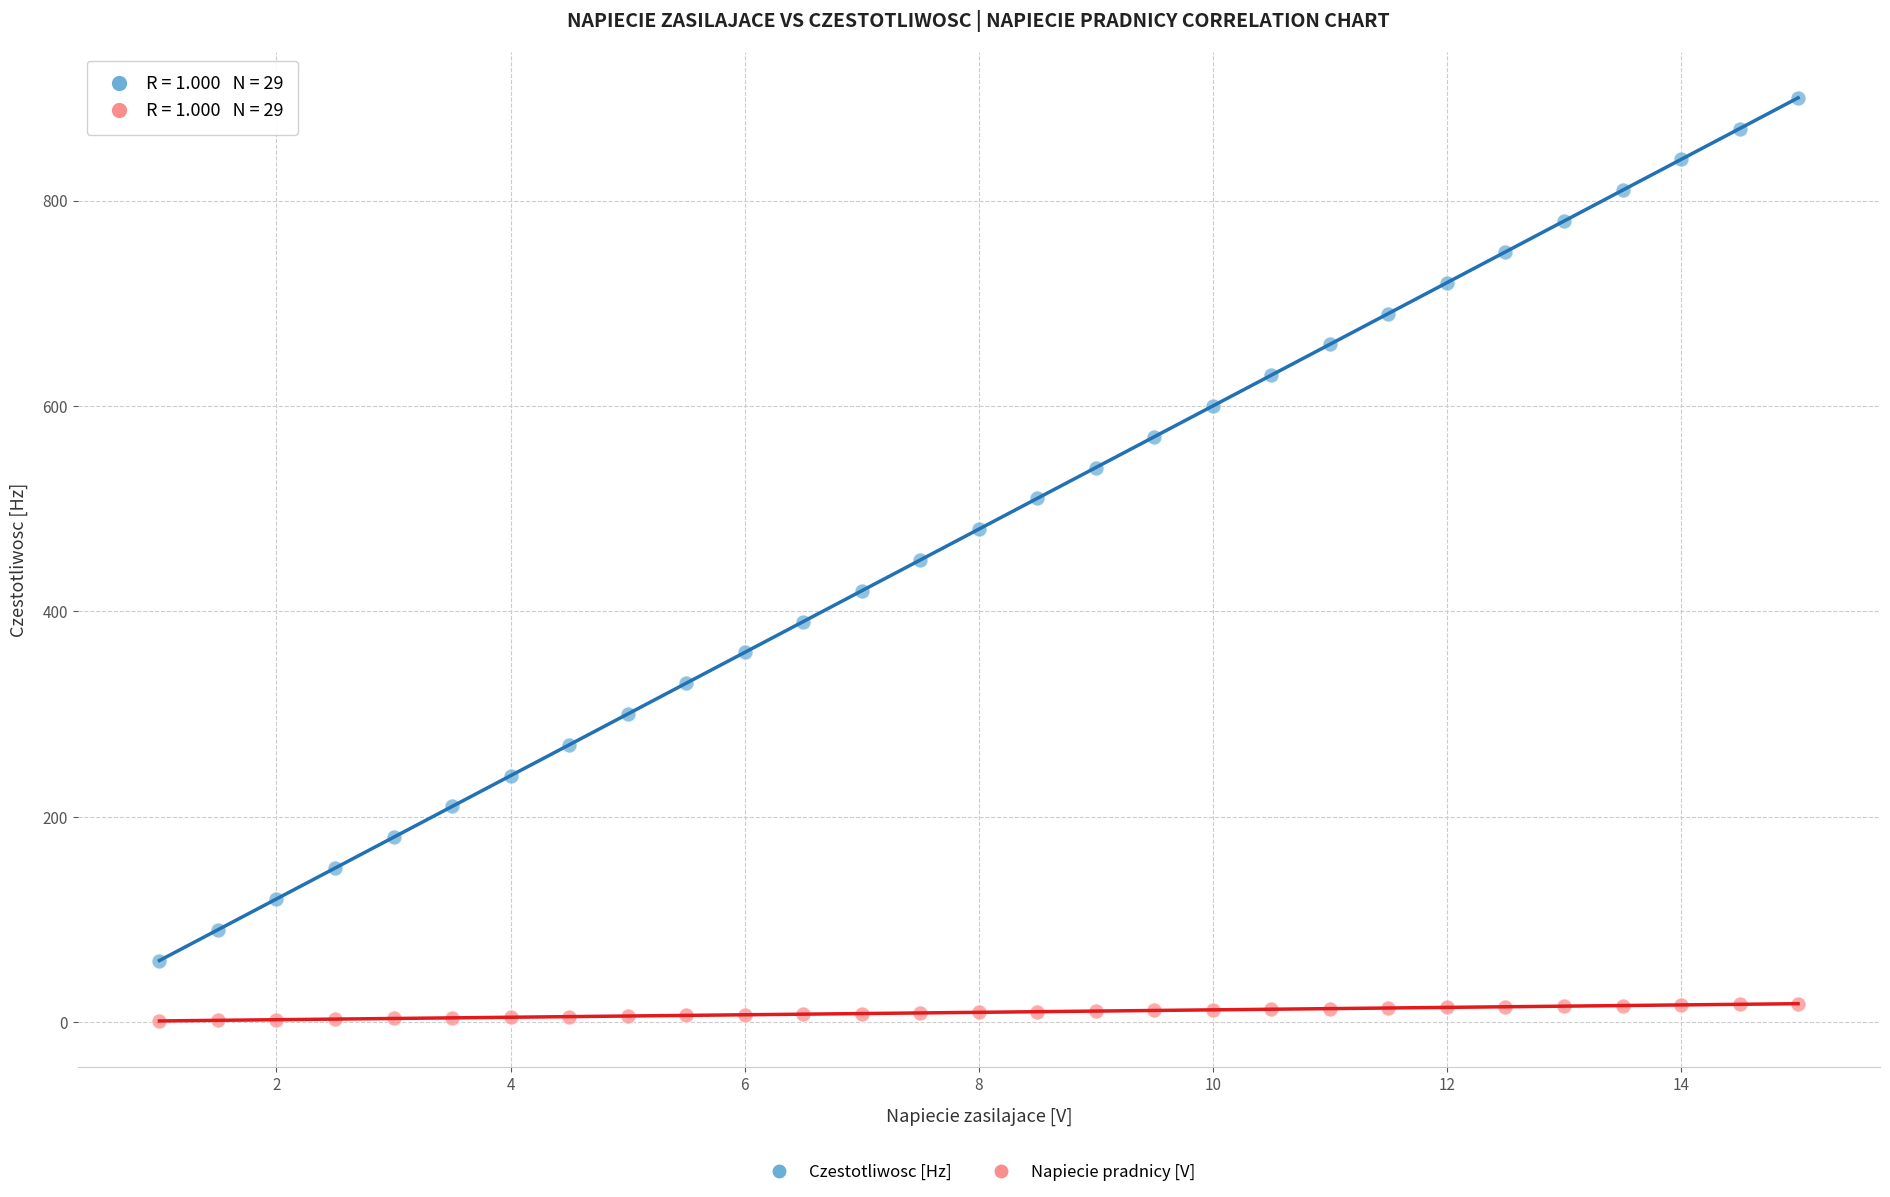

Which series contains the lowest Y value?

Napiecie pradnicy [V]